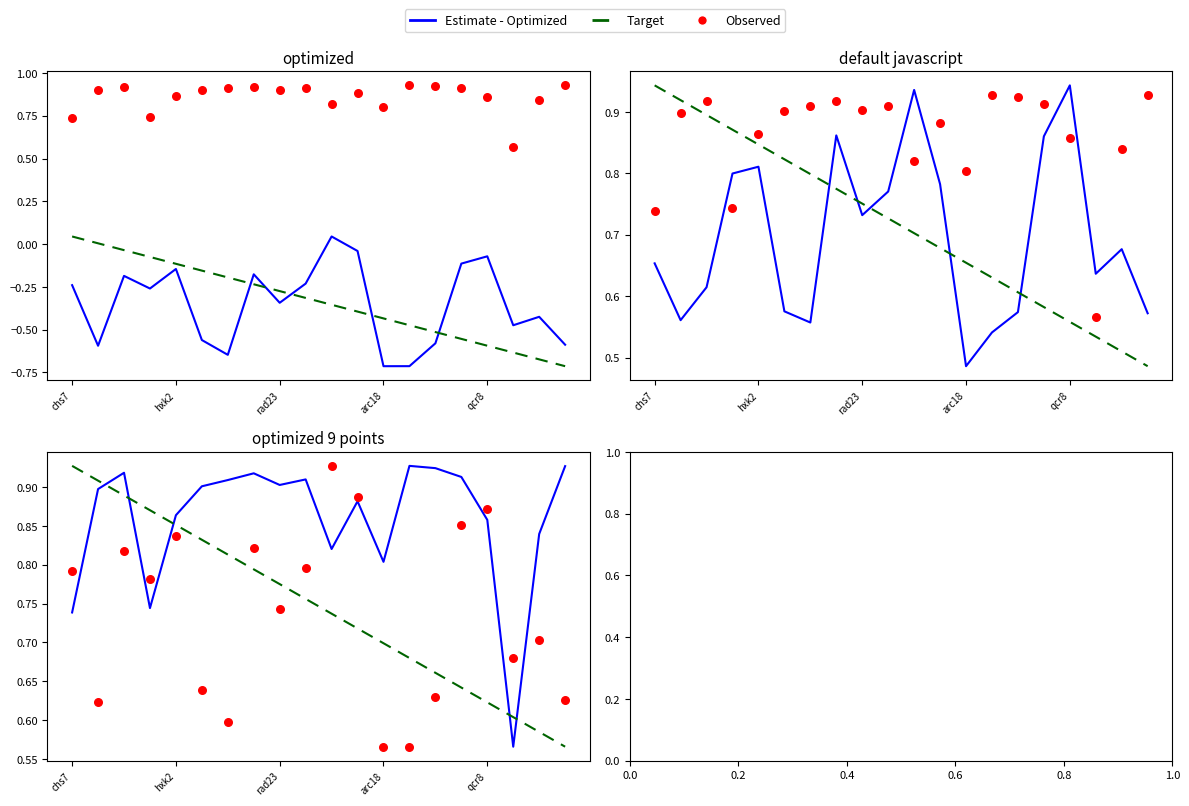

At which category is the sum across all series the highest?

rad23